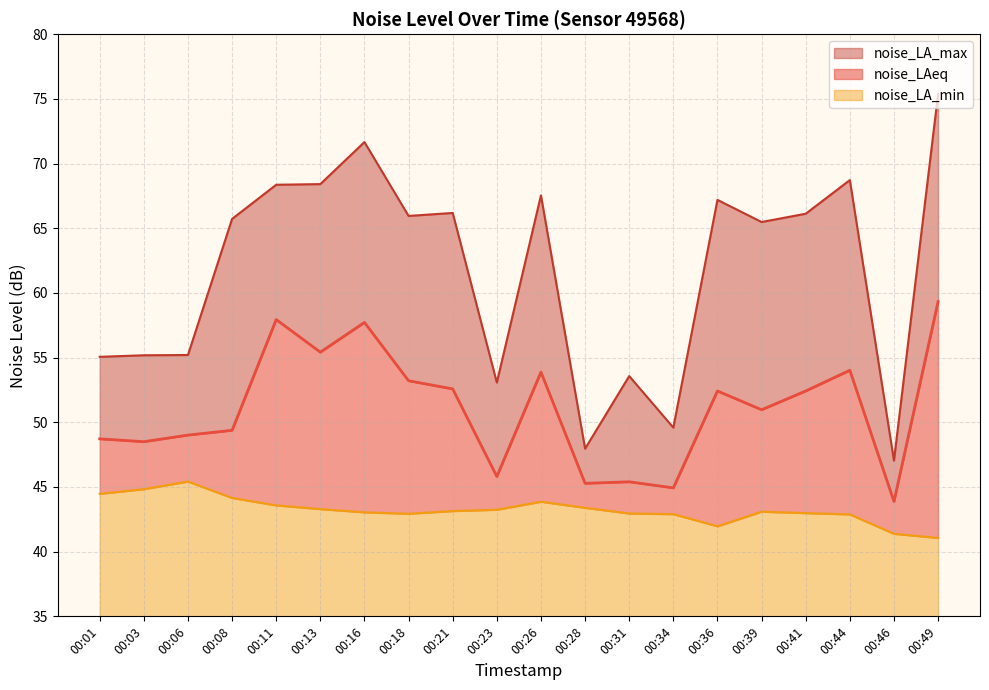

What value does the noise_LAeq series have at 00:23?

45.8